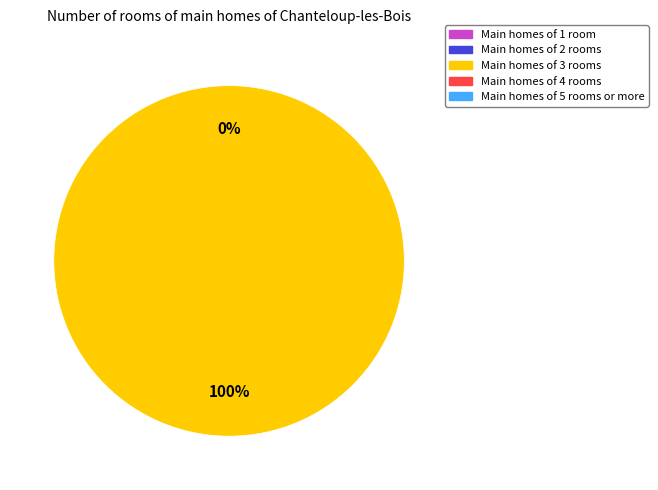

Do 228056 and 228065 together represent more than half of the pie?

Yes